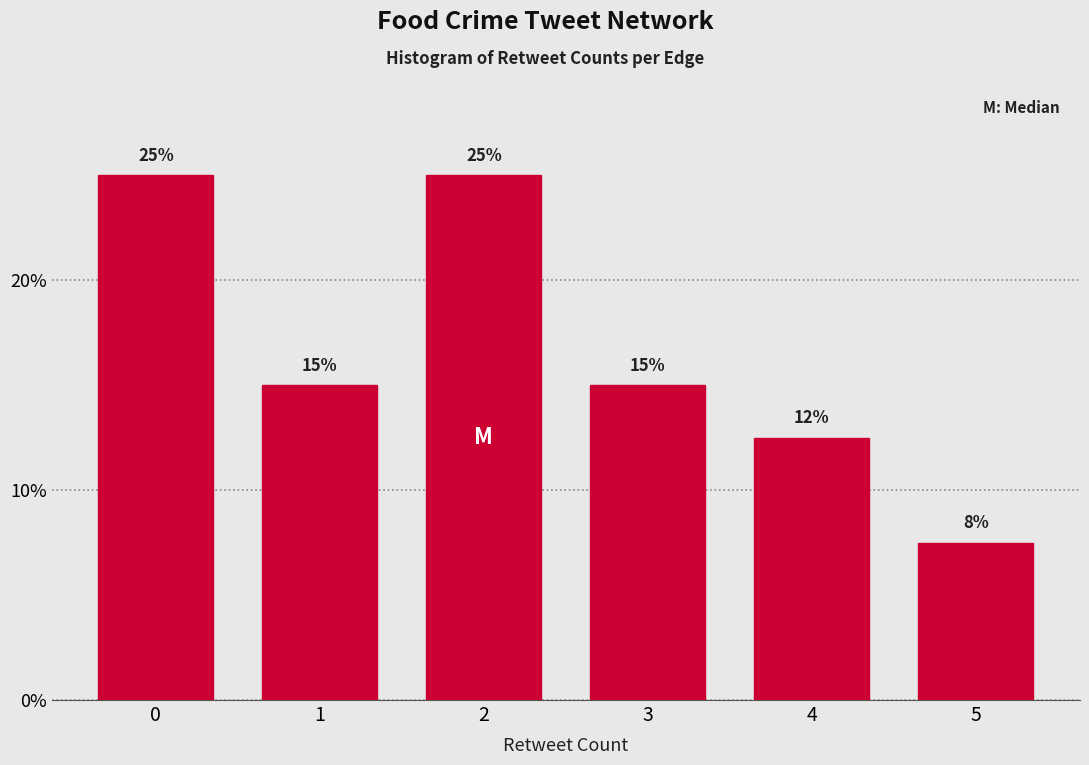

What is the value of the 3rd bar from the left?

25.0